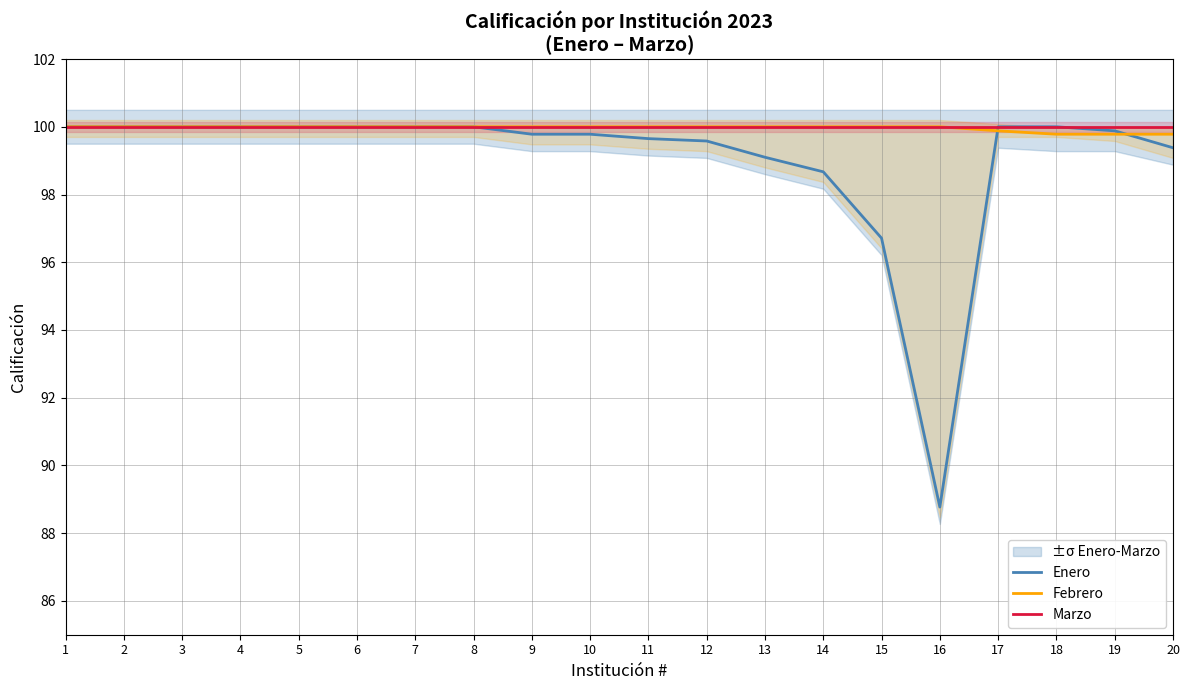

True or false: Febrero has a value of 52.4 at 8.

False